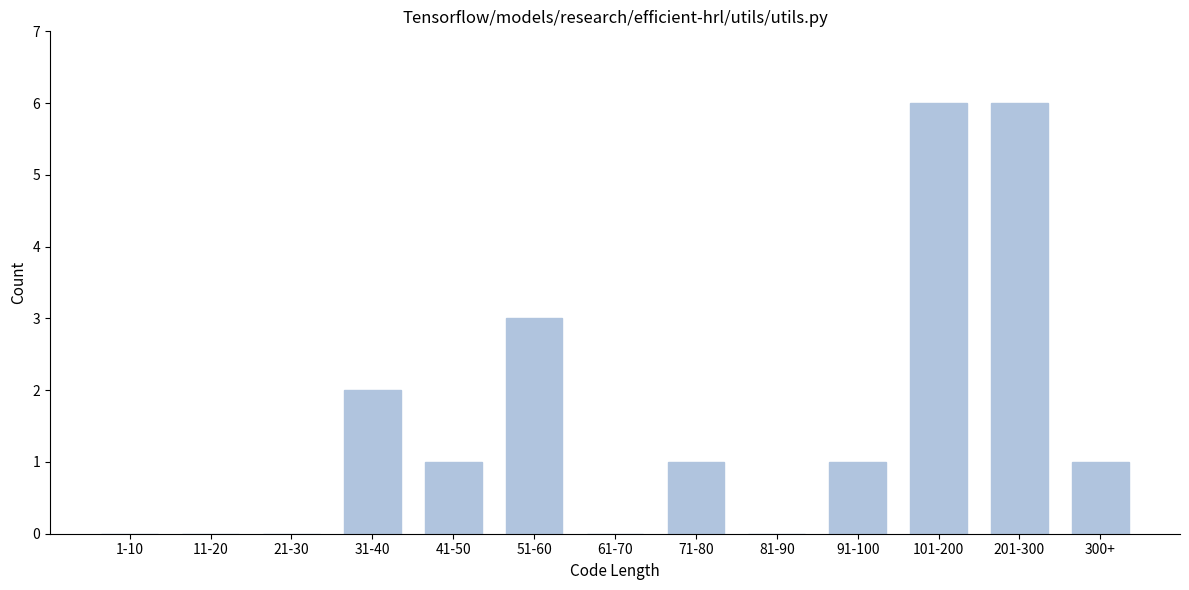

Reading left to right, transcribe all the data shown in this chart.

1-10=0	11-20=0	21-30=0	31-40=2	41-50=1	51-60=3	61-70=0	71-80=1	81-90=0	91-100=1	101-200=6	201-300=6	300+=1